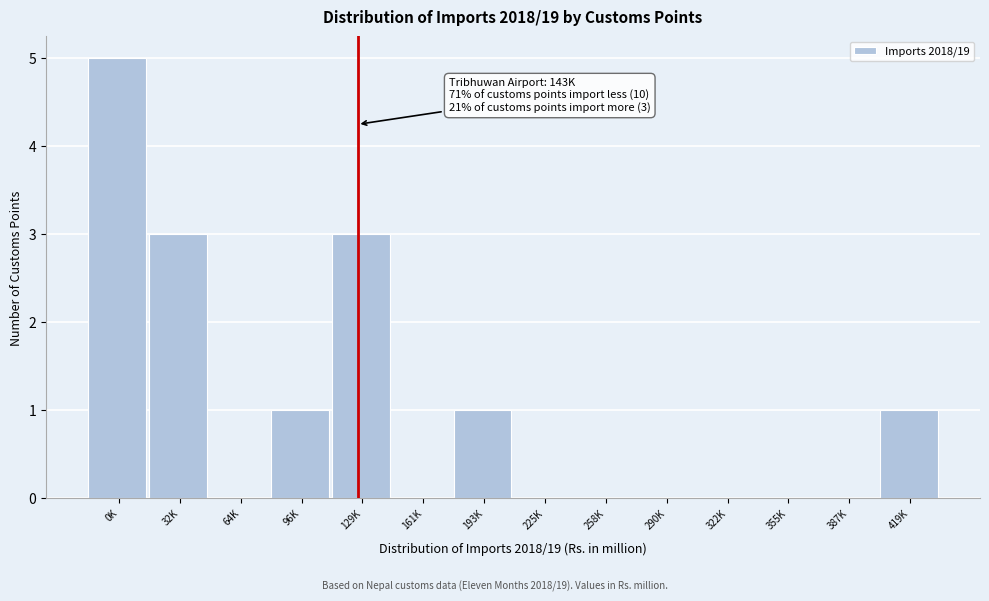

Reading left to right, list all the values displayed in this chart.

0K=5	32K=3	64K=0	96K=1	129K=3	161K=0	193K=1	225K=0	258K=0	290K=0	322K=0	355K=0	387K=0	419K=1